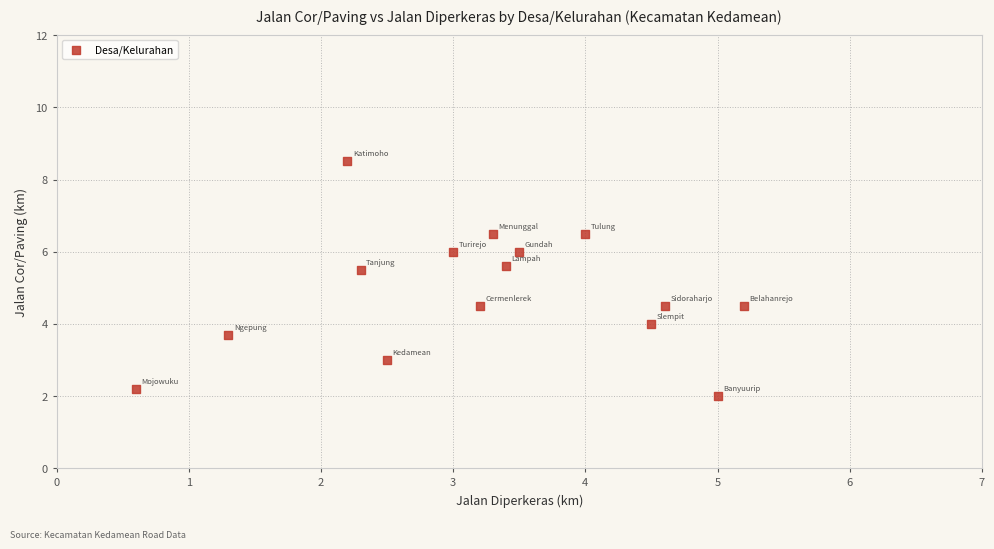

What is the range of X values (max minus min)?

4.6